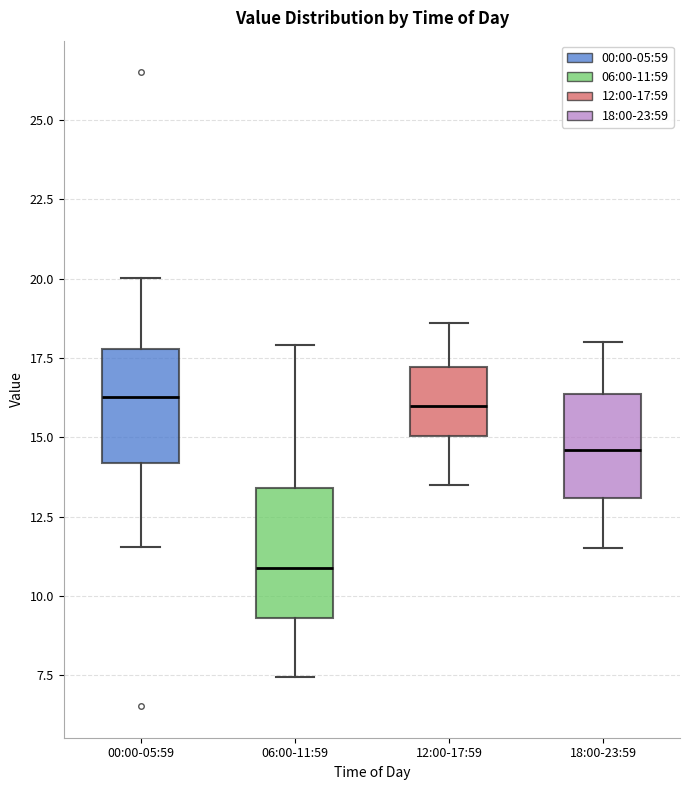

Reading left to right, transcribe this box plot: for each box, give where its median line is, the range the box spans, and where its two whiskers end, as read against the y-axis. The values are not printed on the chart, so give them approximately, as read against the axis.

00:00-05:59: median 16.5, box 14.0 to 18.0, whiskers 11.5 to 20.0
06:00-11:59: median 11.0, box 9.5 to 13.5, whiskers 7.5 to 18.0
12:00-17:59: median 16.0, box 15.0 to 17.0, whiskers 13.5 to 18.5
18:00-23:59: median 14.5, box 13.0 to 16.5, whiskers 11.5 to 18.0